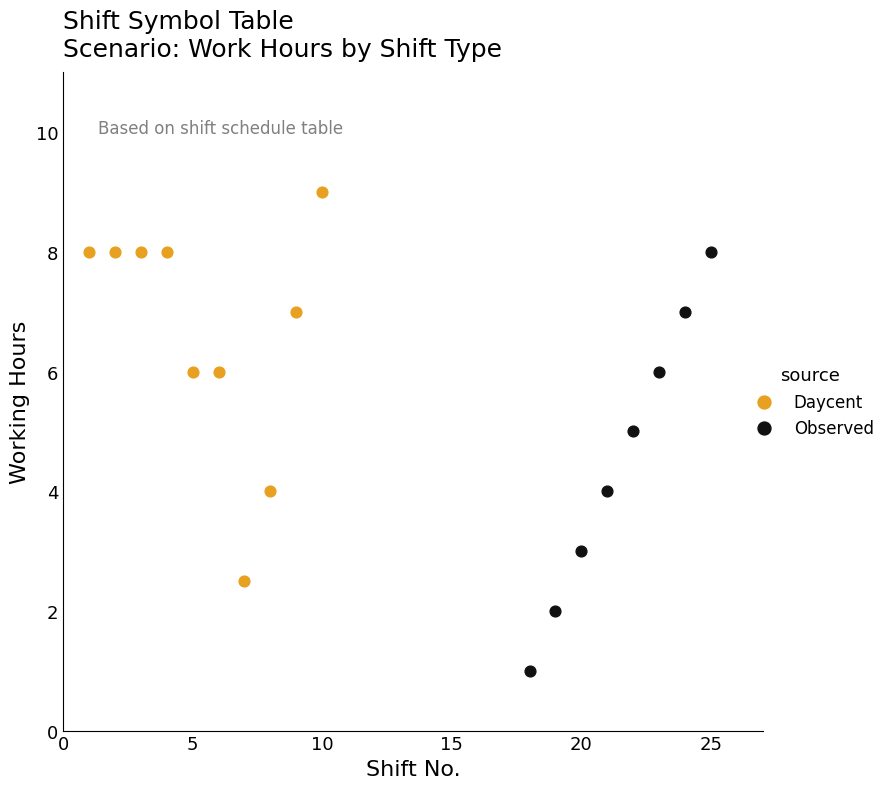

Which series contains the lowest Y value?

Observed